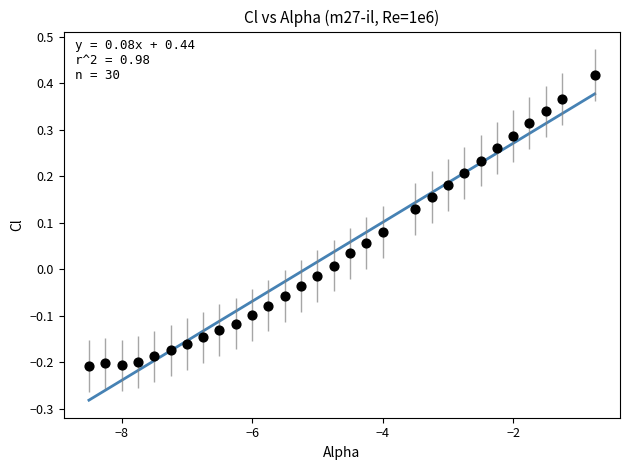

What is the range of X values (max minus min)?

7.8